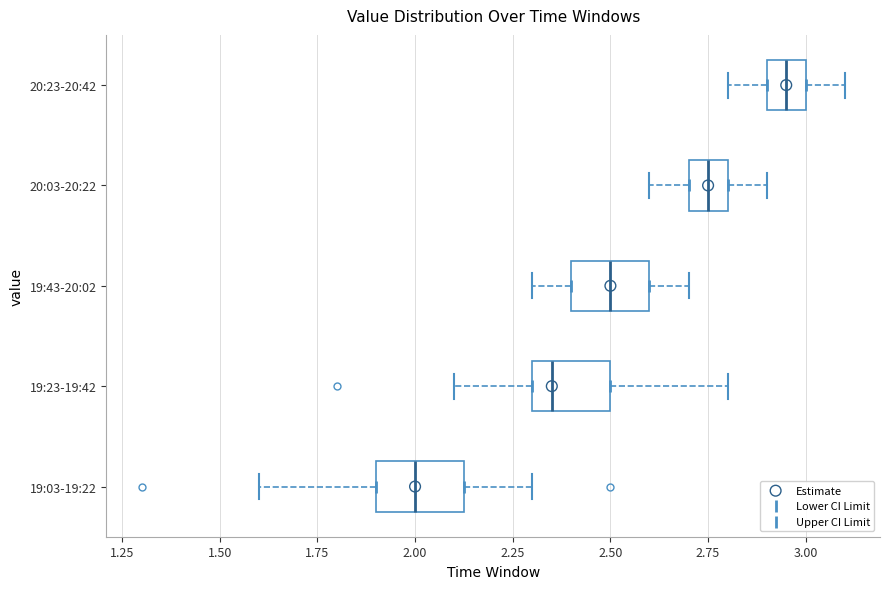

Reading bottom to top, transcribe this box plot: for each box, give where its median line is, the range the box spans, and where its two whiskers end, as read against the x-axis. The values are not printed on the chart, so give them approximately, as read against the axis.

19:03-19:22: median 2.00, box 1.90 to 2.15, whiskers 1.60 to 2.30
19:23-19:42: median 2.35, box 2.30 to 2.50, whiskers 2.10 to 2.80
19:43-20:02: median 2.50, box 2.40 to 2.60, whiskers 2.30 to 2.70
20:03-20:22: median 2.75, box 2.70 to 2.80, whiskers 2.60 to 2.90
20:23-20:42: median 2.95, box 2.90 to 3.00, whiskers 2.80 to 3.10